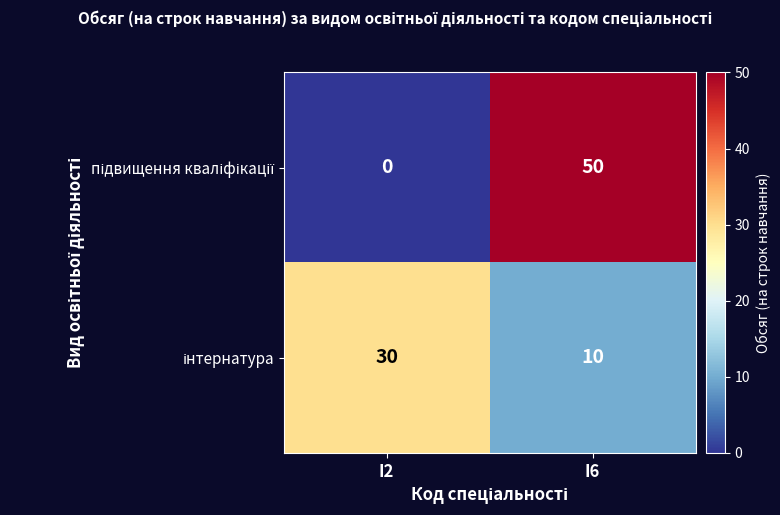

What is the total value across all series at I2?

30